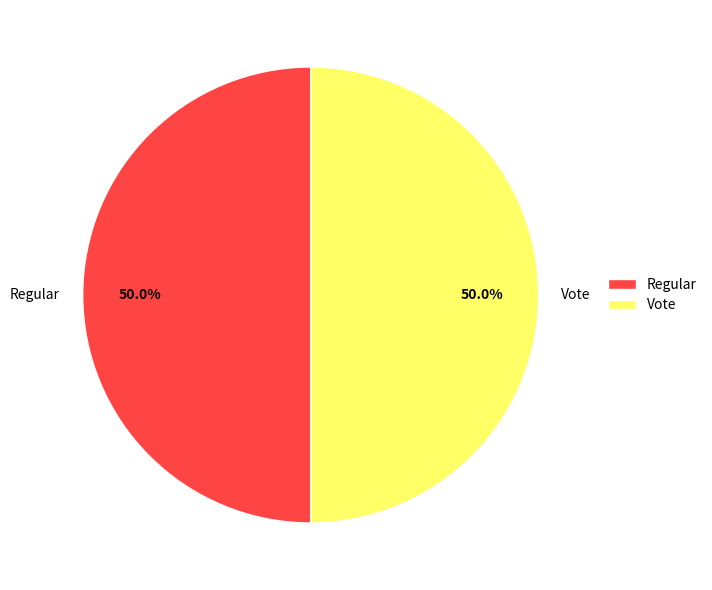

Approximately how many times larger is the value at Regular compared to Vote?

1.0